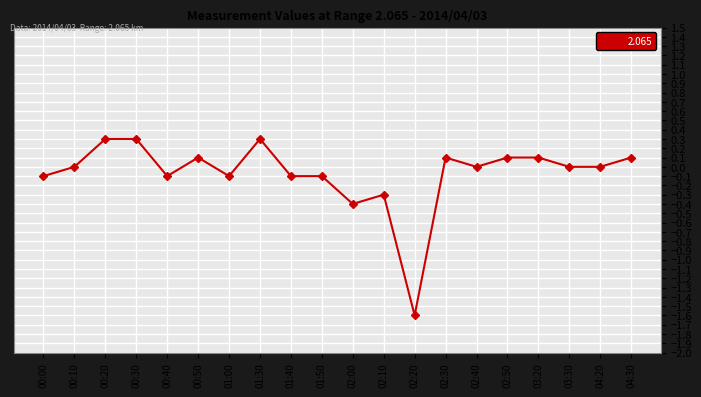

What is the difference between the second highest and second lowest values?

0.7